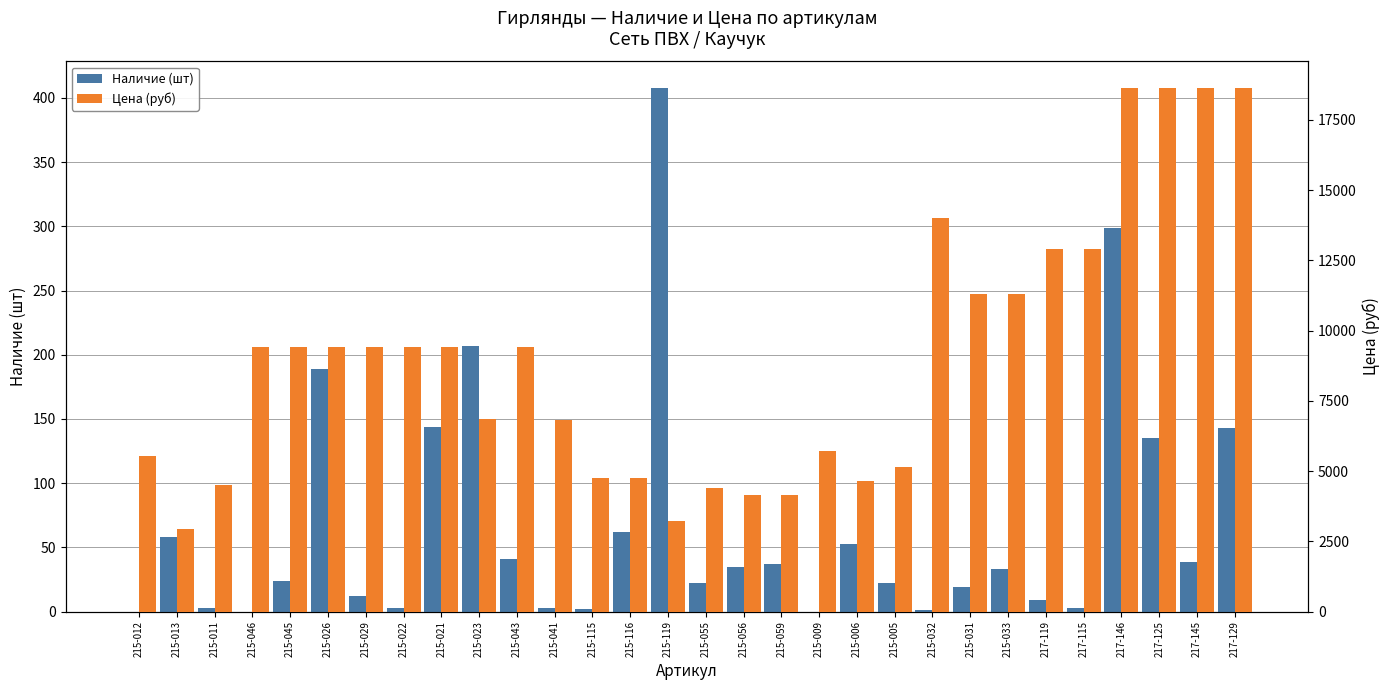

What are all the series names shown in the legend?

Наличие (шт), Цена (руб)